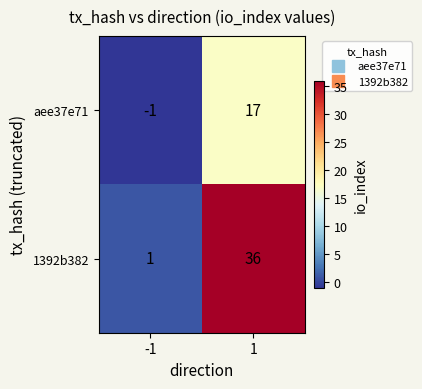

Rank the series by their average value, from highest to lowest.

1392b382, aee37e71